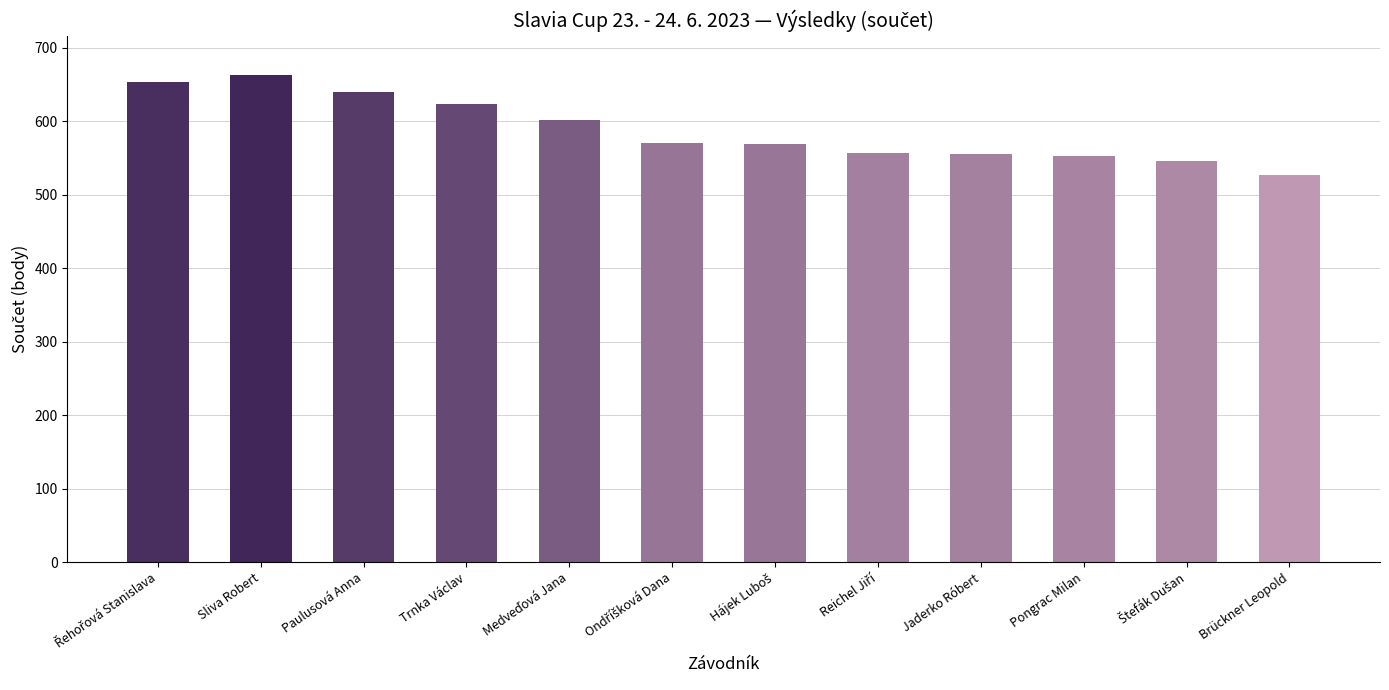

What is the sum of all values?

7055